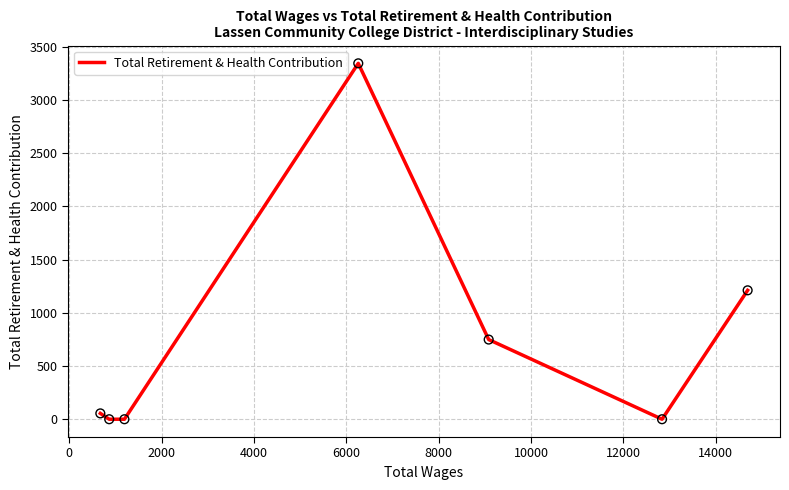

What is the difference between the maximum and minimum values?

3346